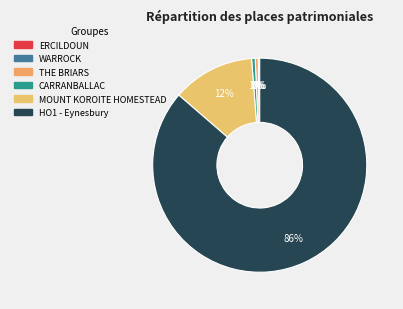

Which category accounts for the majority?

HO1 - Eynesbury